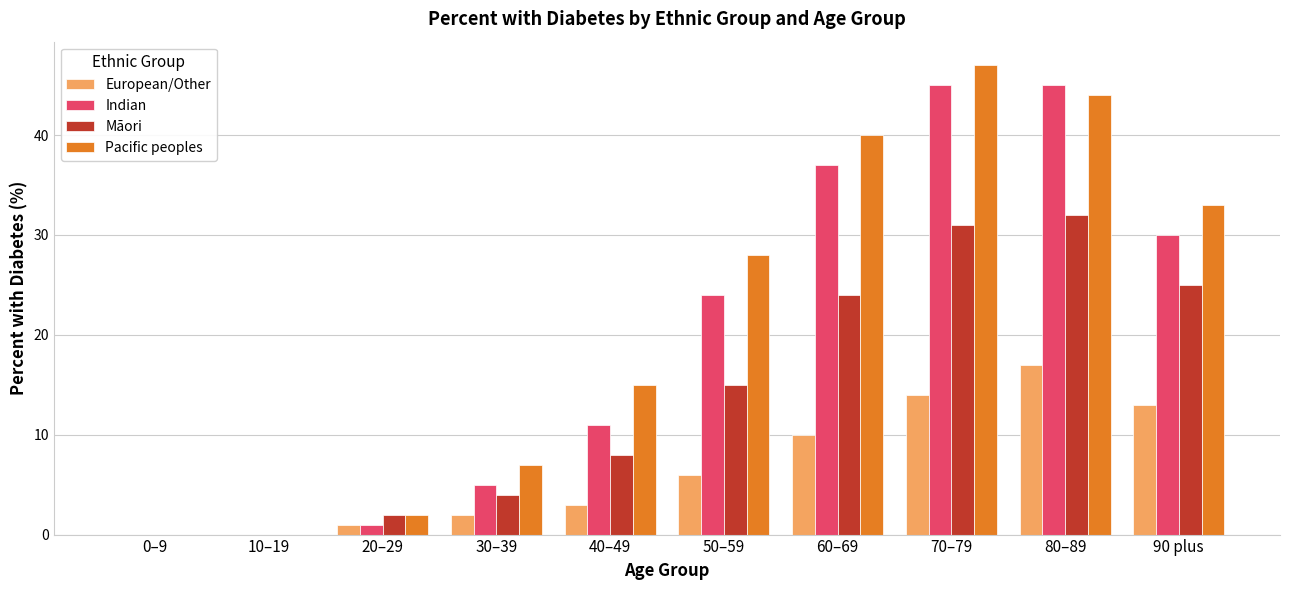

What is the average value of the Indian series?

20